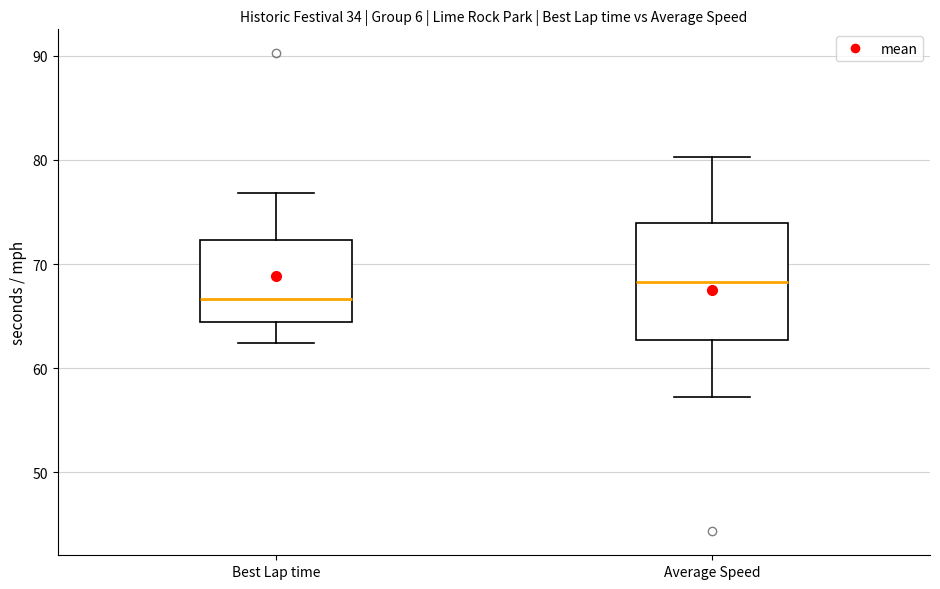

Where does the lower whisker of the box for Best Lap time end on the y-axis? The values are not printed on the chart, so give them approximately, as read against the axis.

62